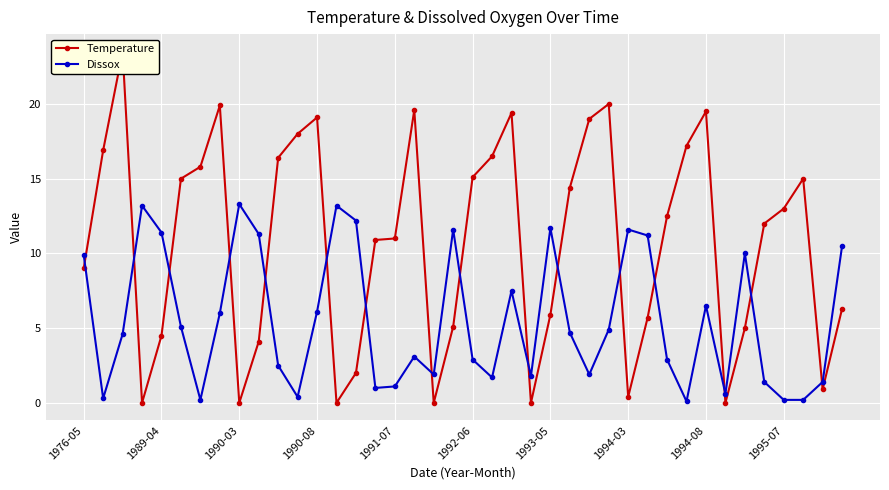

At 14, list the series in order from largest to smallest.

Dissox, Temperature